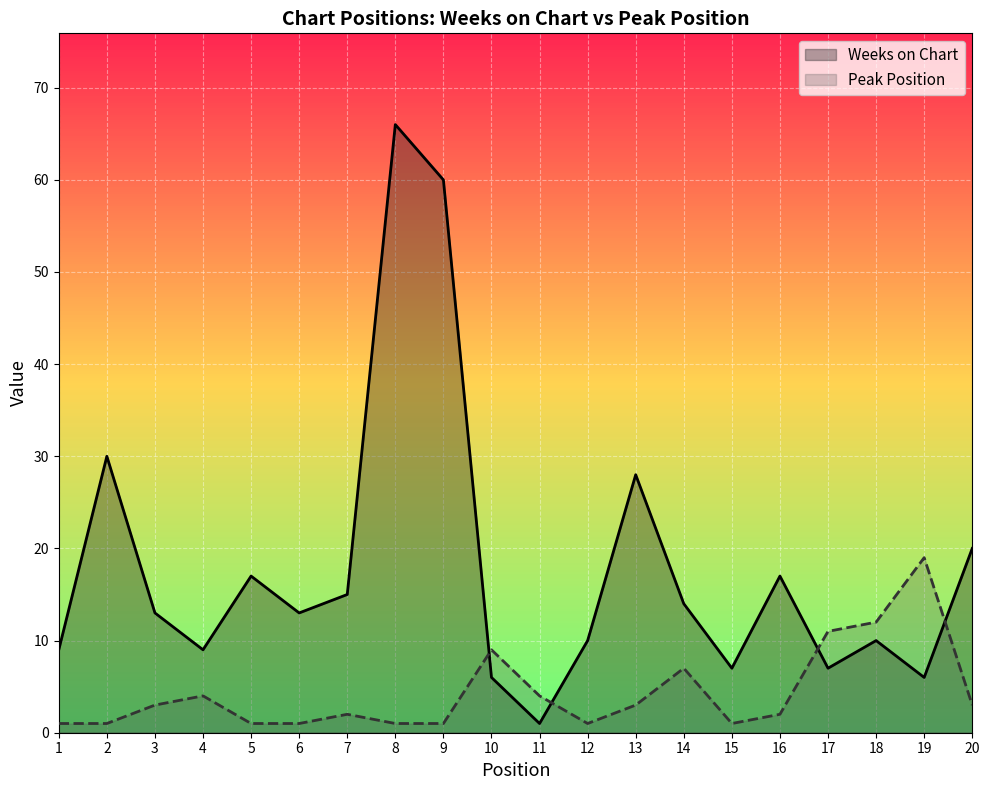

At which category does Peak Position reach its first local peak?

4